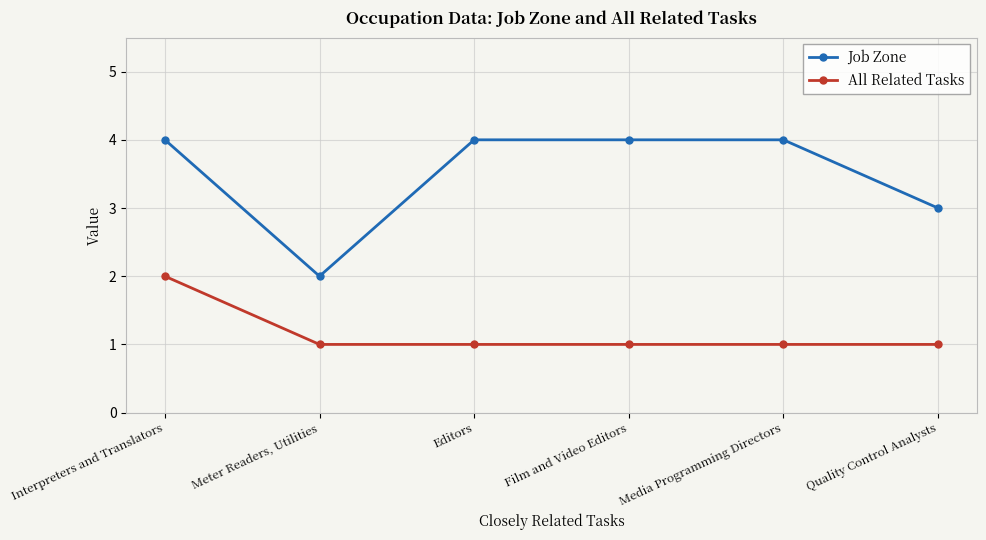

What is the total value across all series at Editors?

5